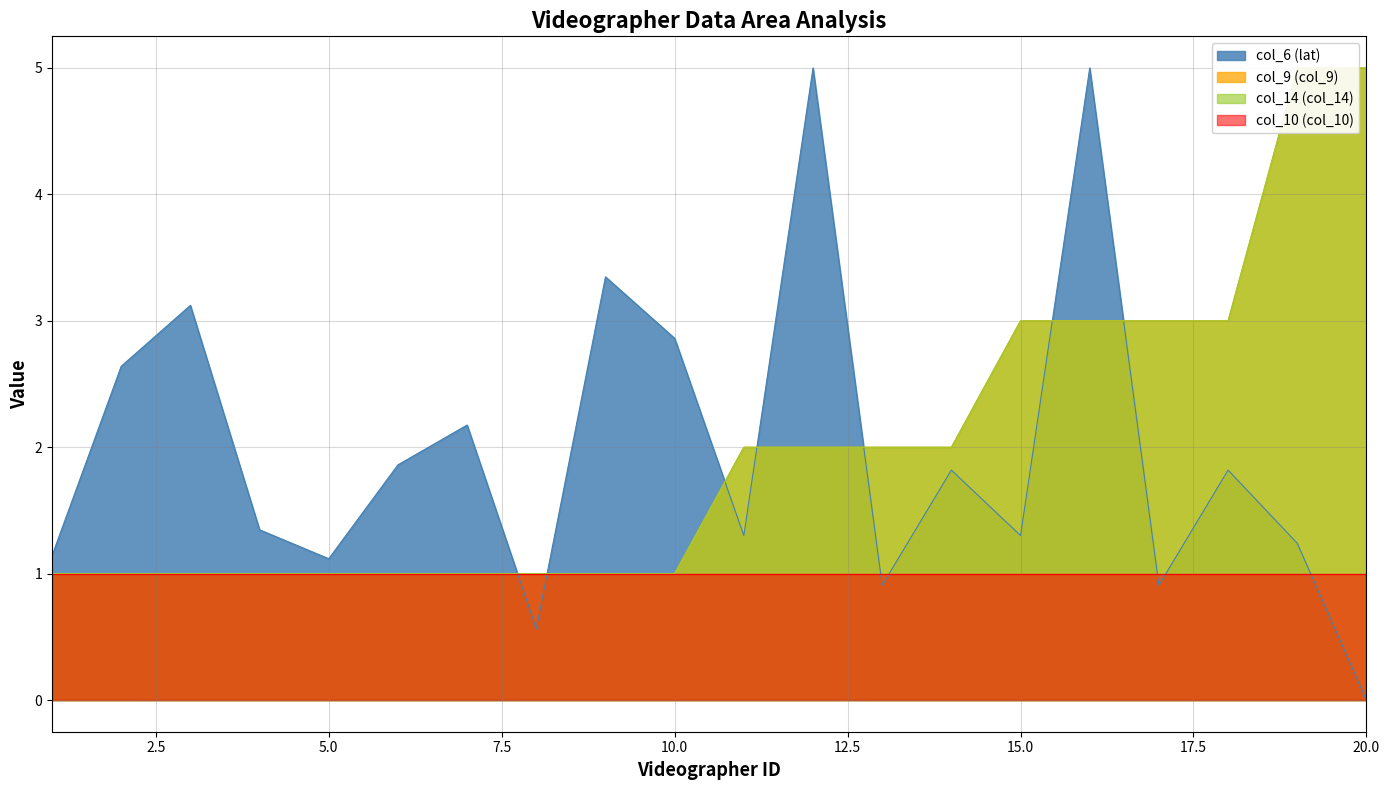

What value does the col_6 (lat) series have at 13?

0.9